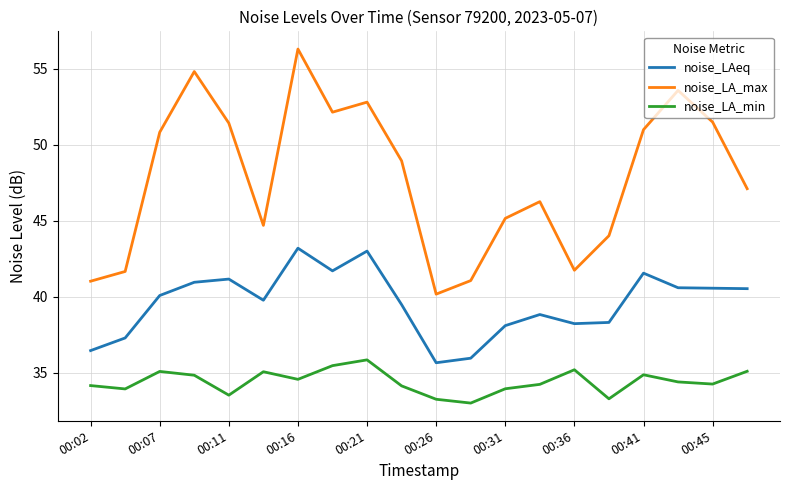

What is the maximum value for noise_LAeq?

43.2